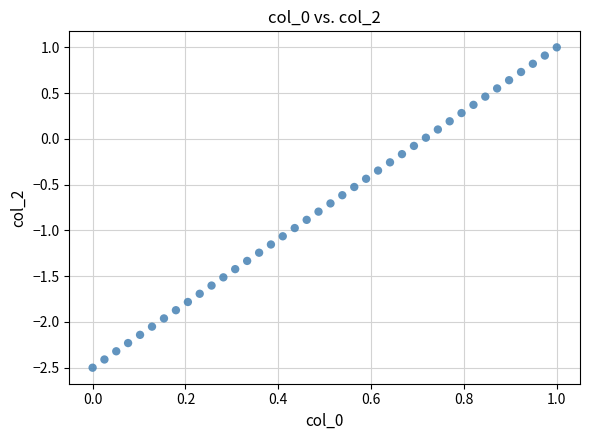

What is the range of Y values (max minus min)?

3.5